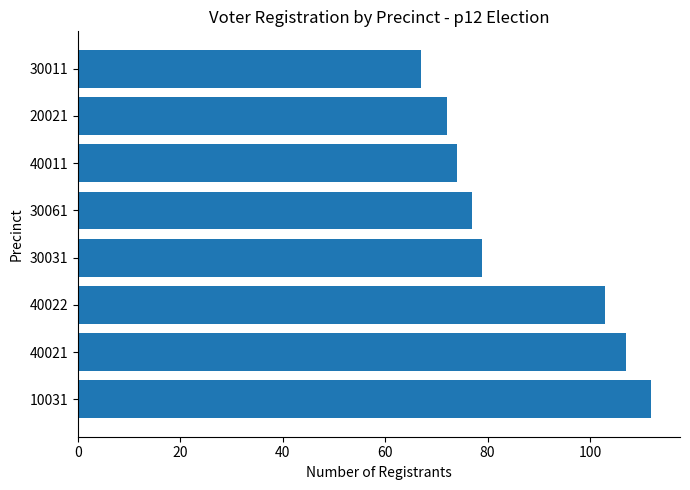

At which category does the chart reach its minimum across all series?

30011